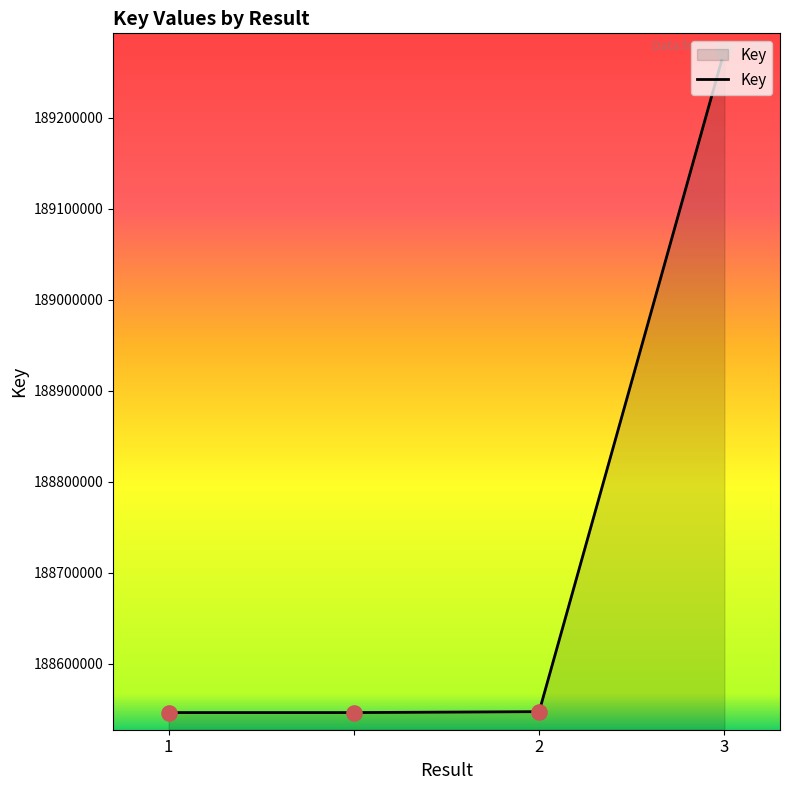

What is the minimum value shown in the chart?

188546244